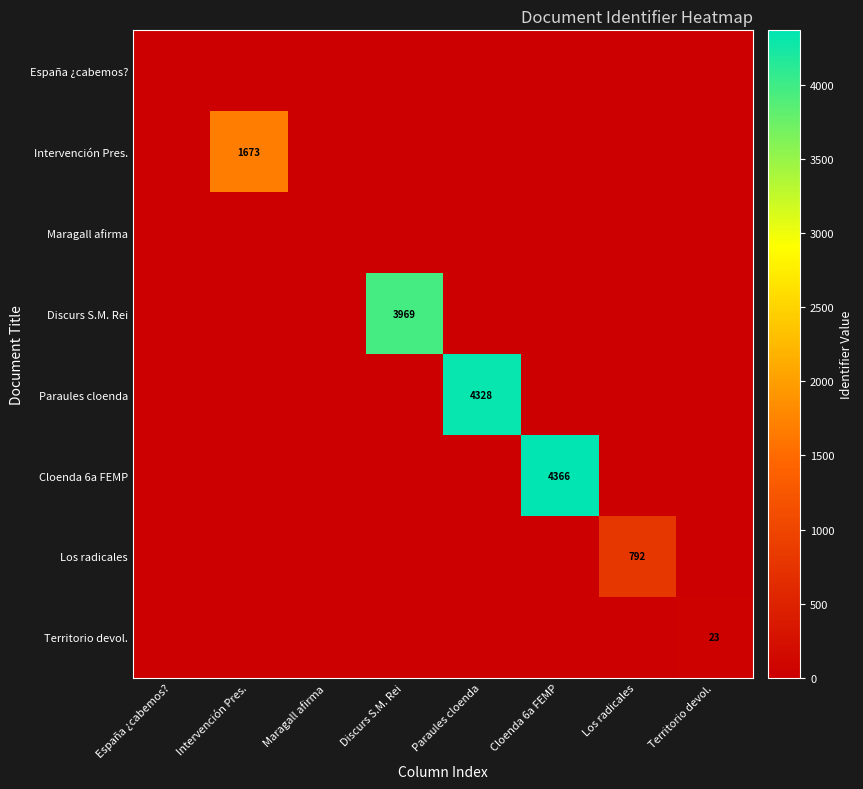

Is it true that Territorio devol. equals 23 at Territorio devol.?

True